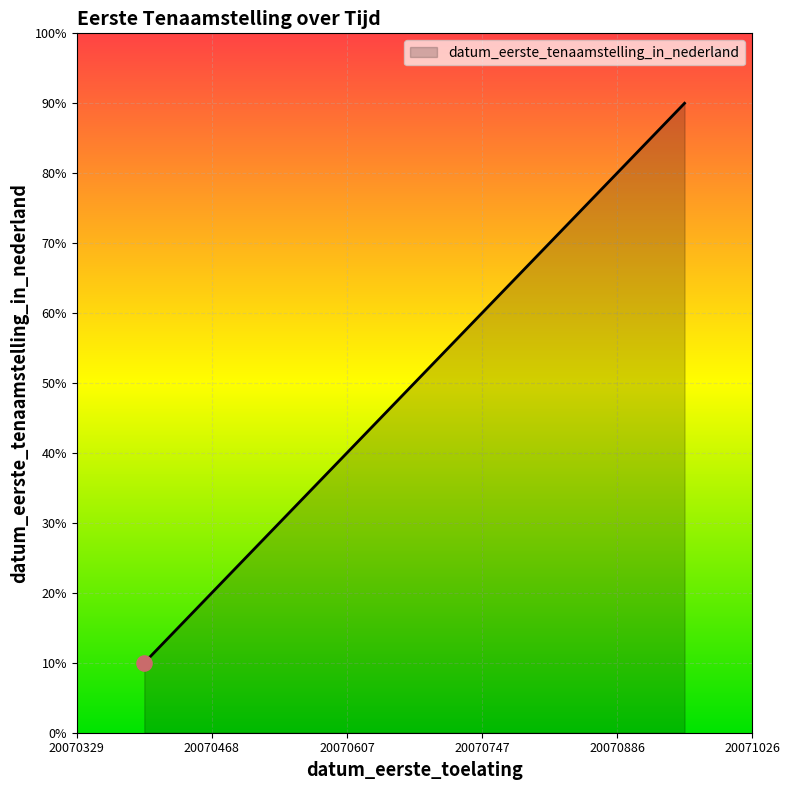

Approximately how many times larger is the value at 20070329 compared to 20071026?

0.1